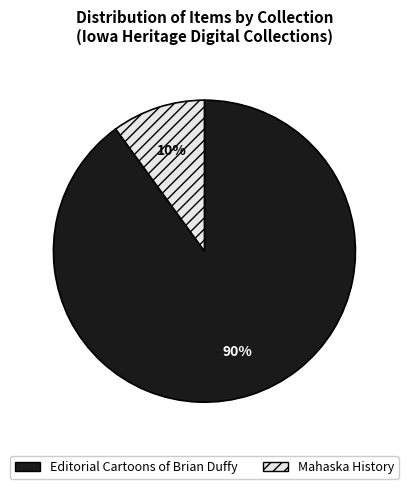

Rank the categories by value from highest to lowest.

Editorial Cartoons of Brian Duffy, Mahaska History